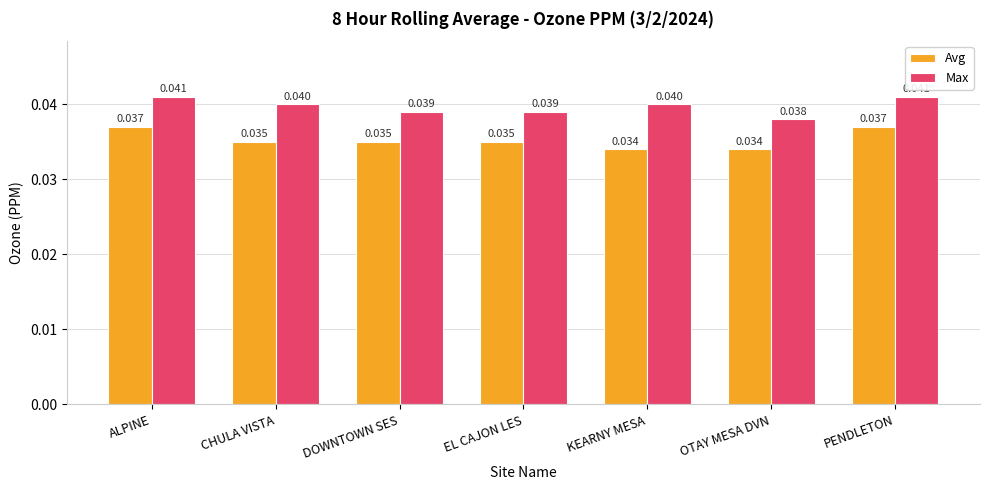

Rank the series at EL CAJON LES from highest to lowest value.

Max, Avg